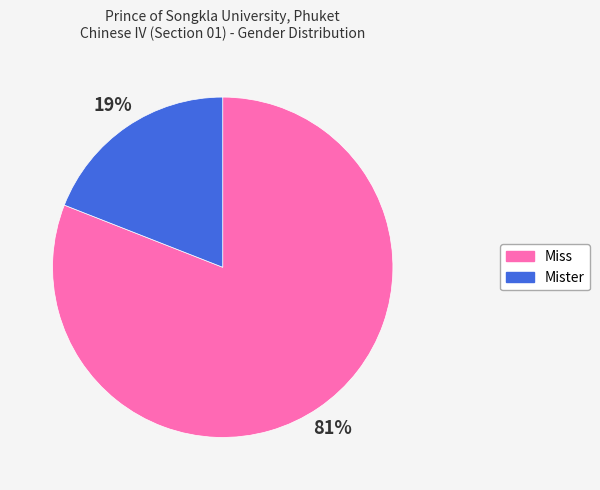

Rank the categories by value from lowest to highest.

Mister, Miss